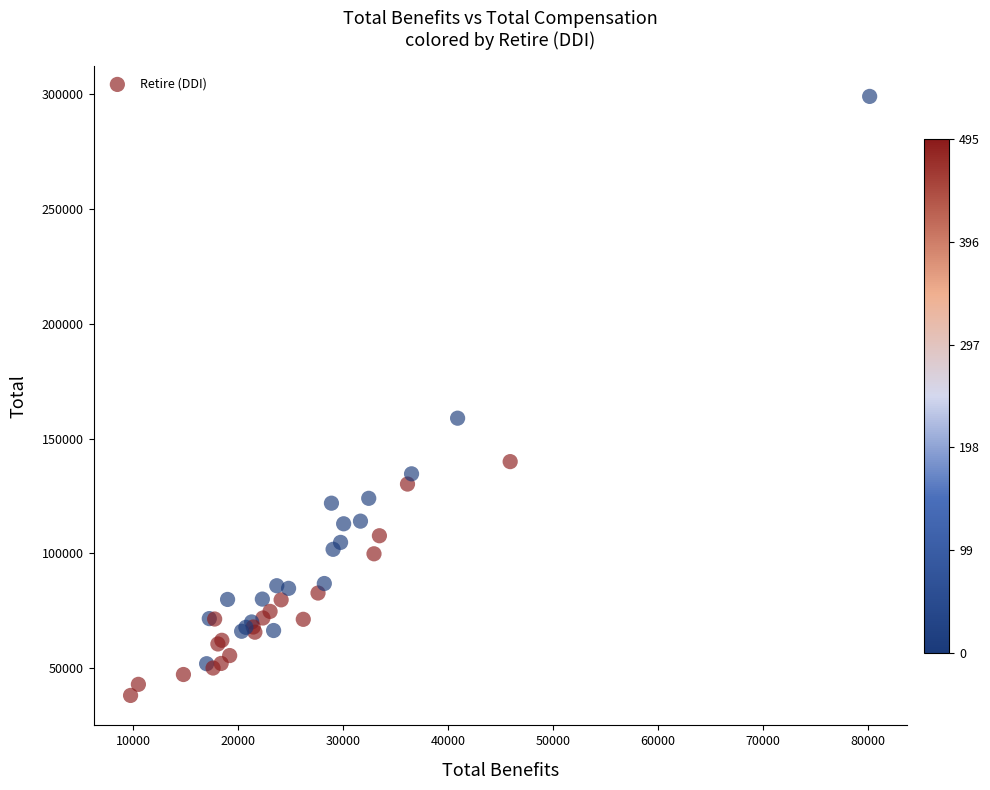

What Y value in the scatter plot is closest to 168587?

158879